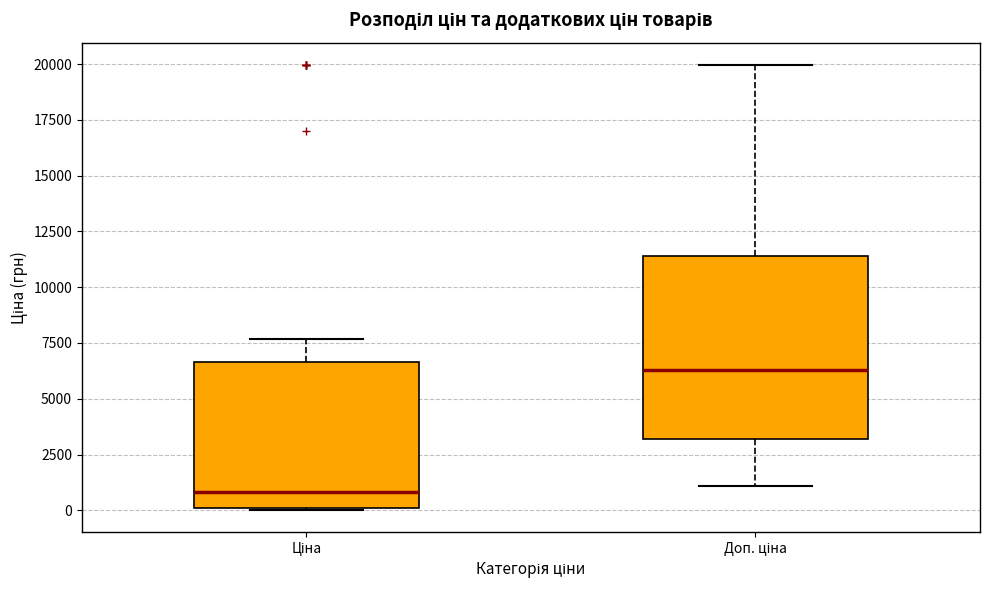

Which box is the tallest, from its lower edge to its upper edge?

Доп. ціна